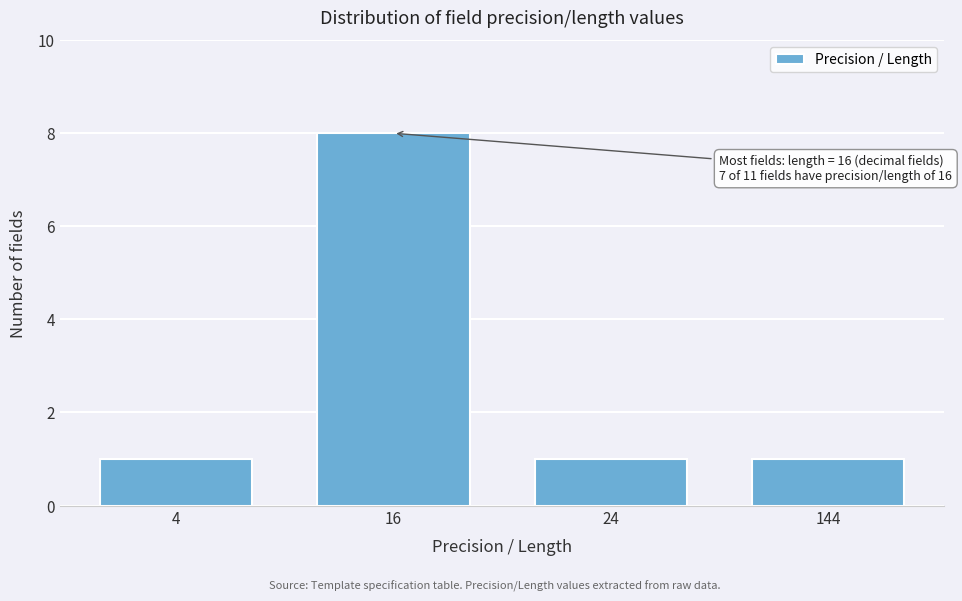

Reading right to left, transcribe all the data shown in this chart.

1	1	8	1